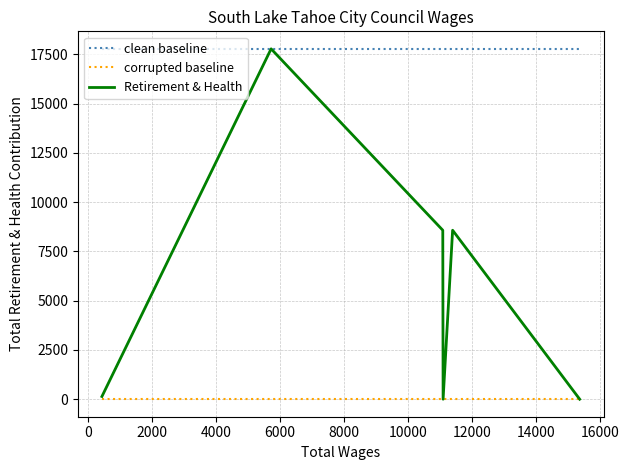

How many values are below 138?

2